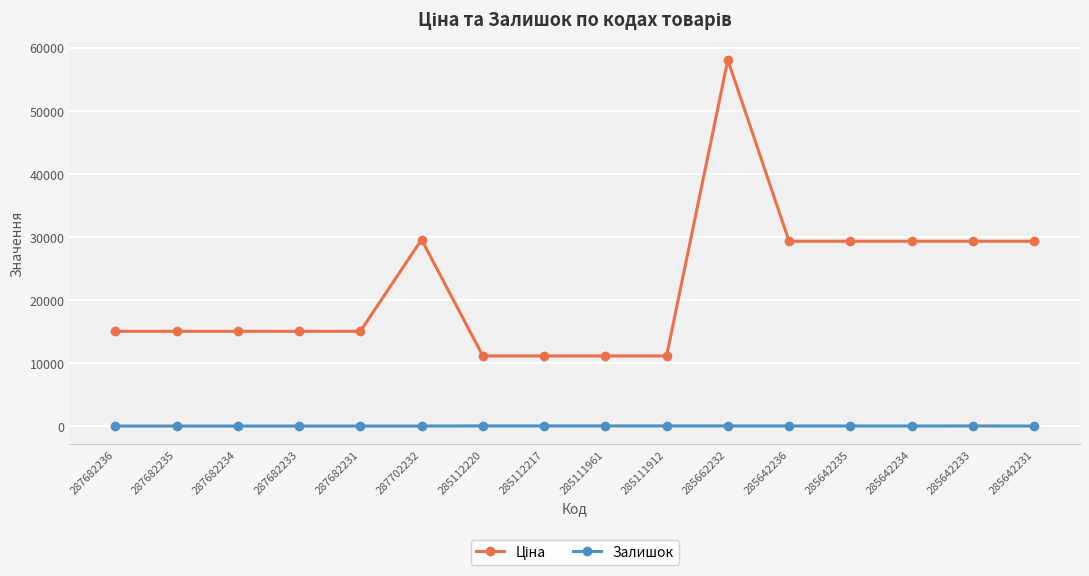

What is the maximum value shown in the chart?

58037.0